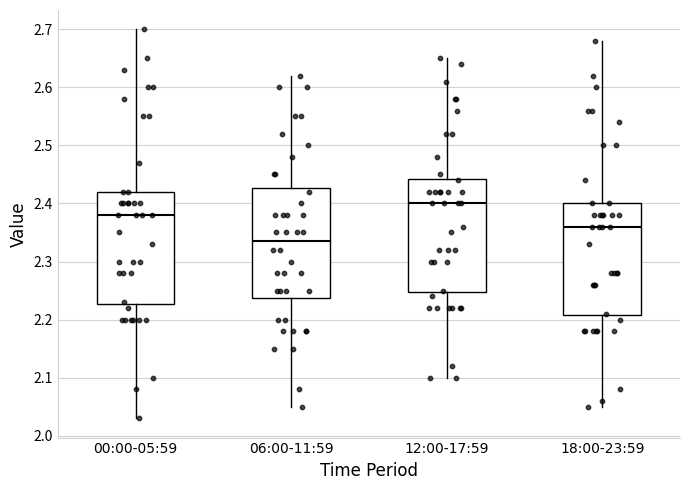

Where is the upper edge of the box for 06:00-11:59 on the y-axis? The values are not printed on the chart, so give them approximately, as read against the axis.

2.43